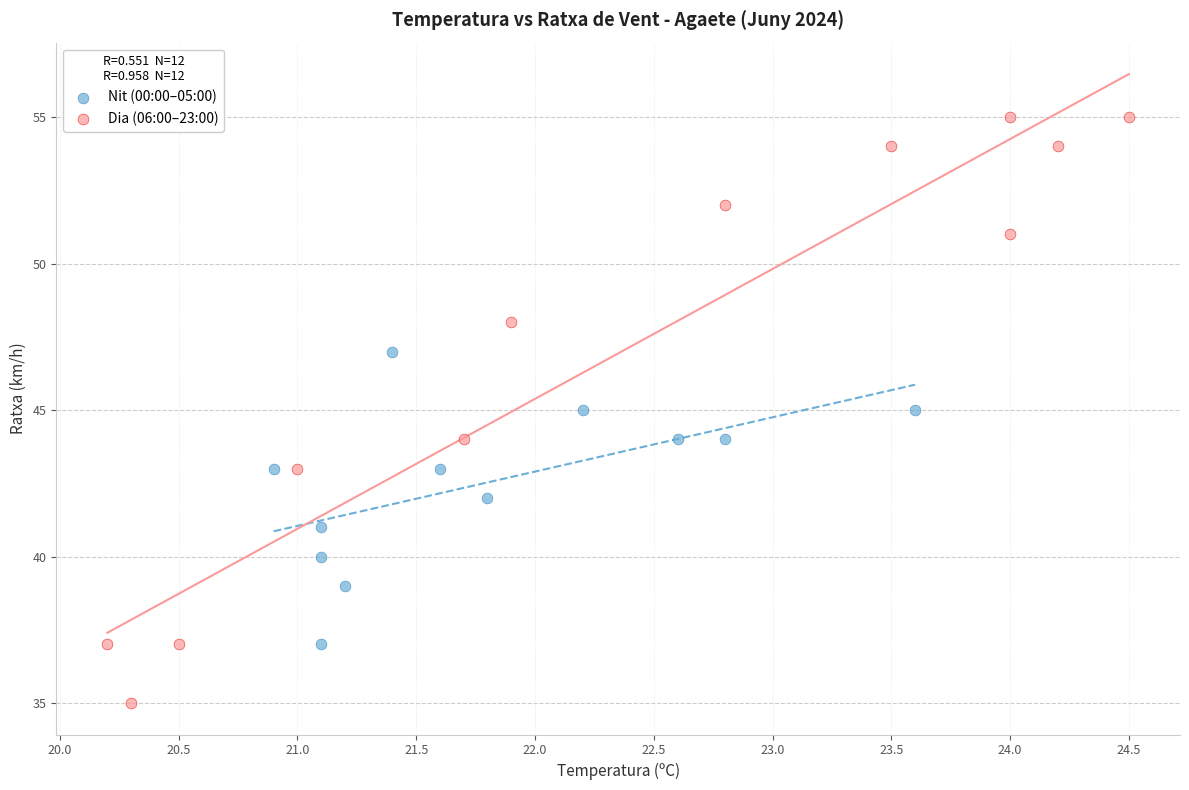

Which series reaches the minimum Y coordinate?

Dia (06:00–23:00)